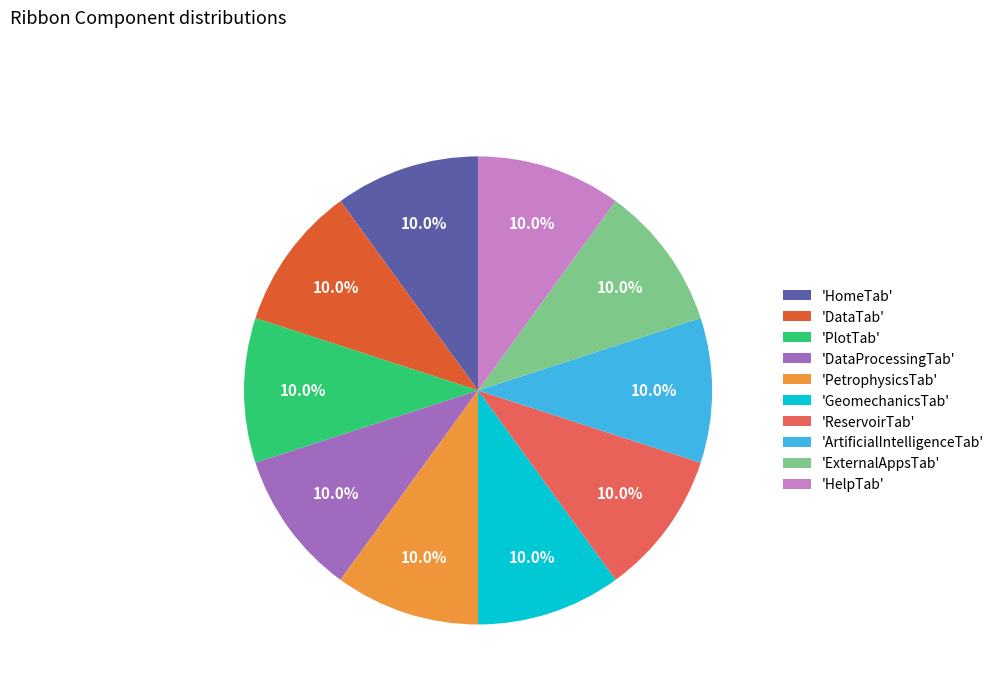

What is the ratio of the value at 'HomeTab' to the value at 'DataTab'?

1.0